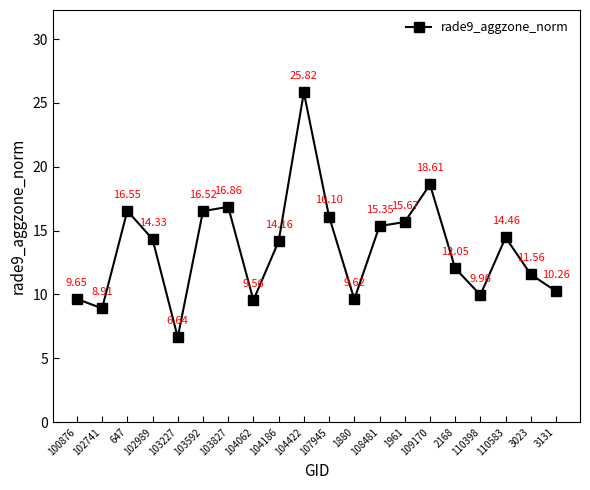

What is the average value?

13.6